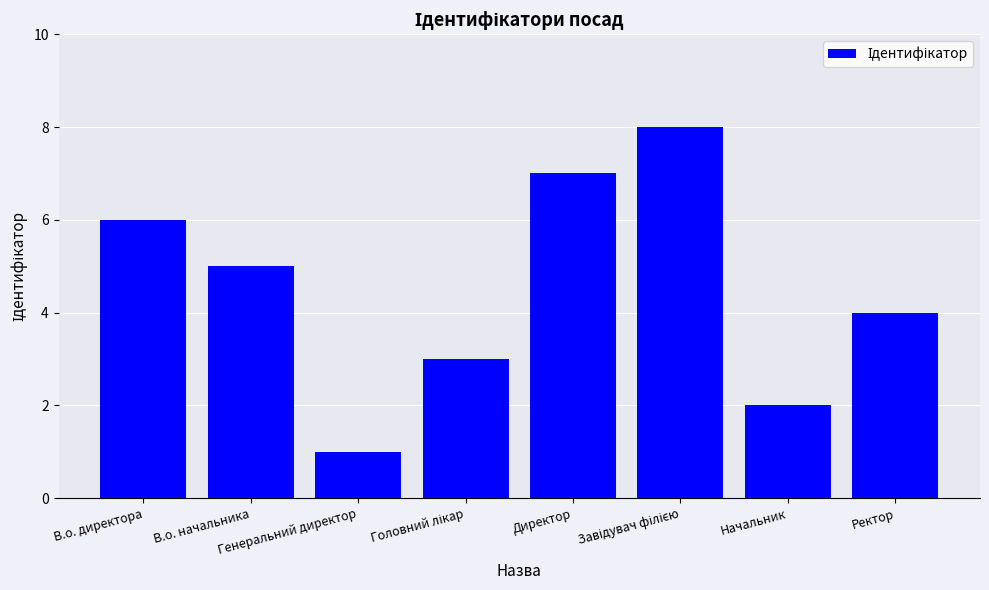

Does the chart contain any negative values?

No